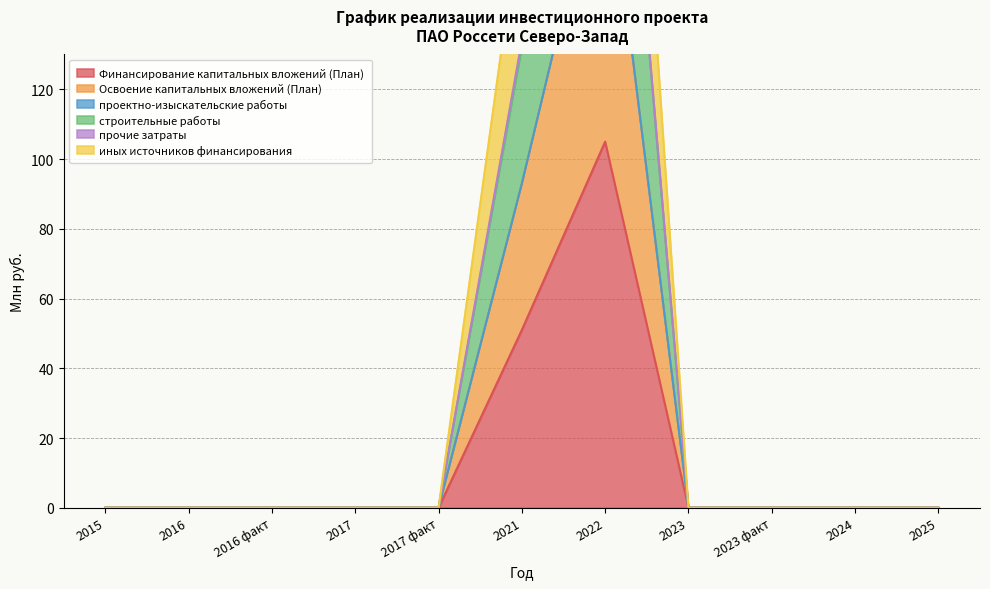

True or false: Финансирование капитальных вложений (План) and строительные работы intersect in this chart.

False